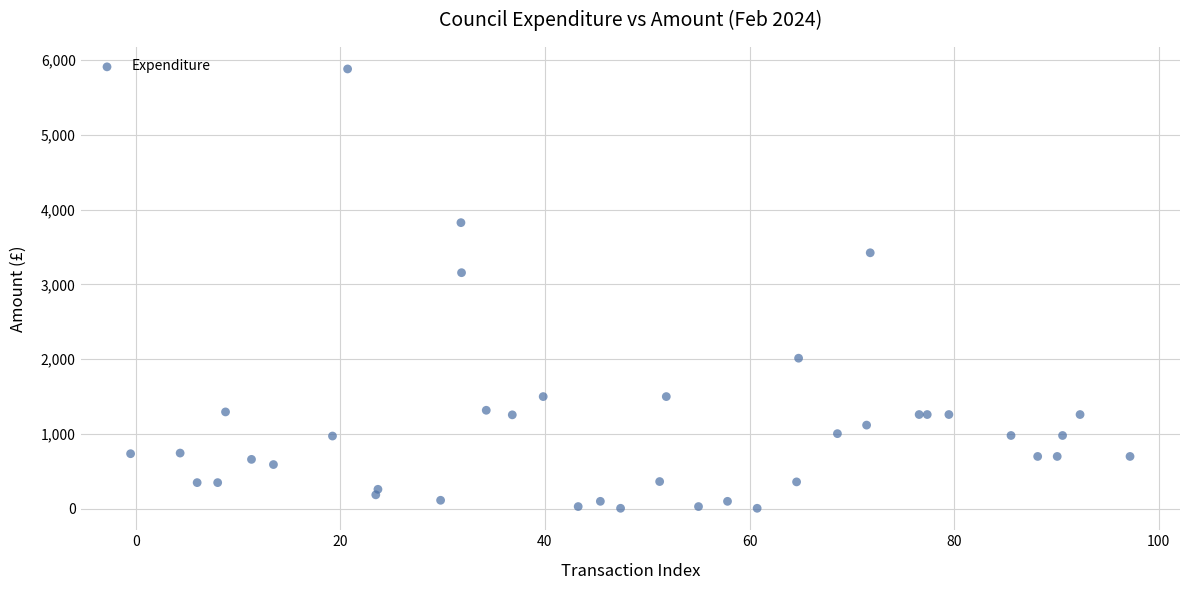

What Y value in the scatter plot is closest to 2942?

3156.0